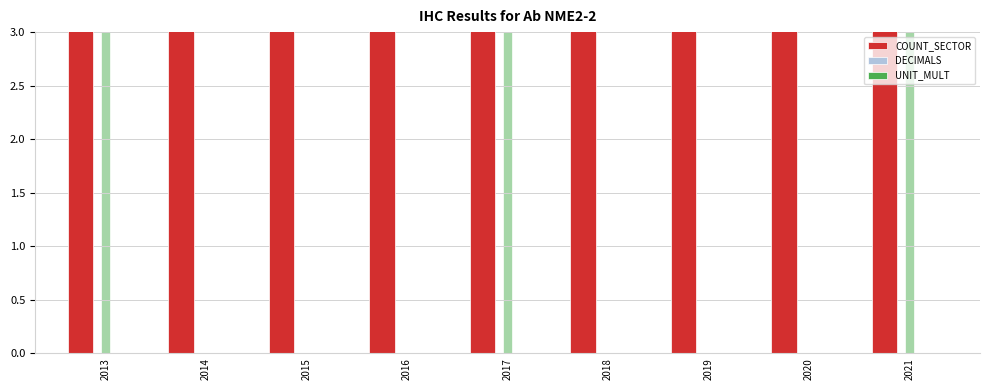

True or false: COUNT_SECTOR has a value of 20 at 2013.

True